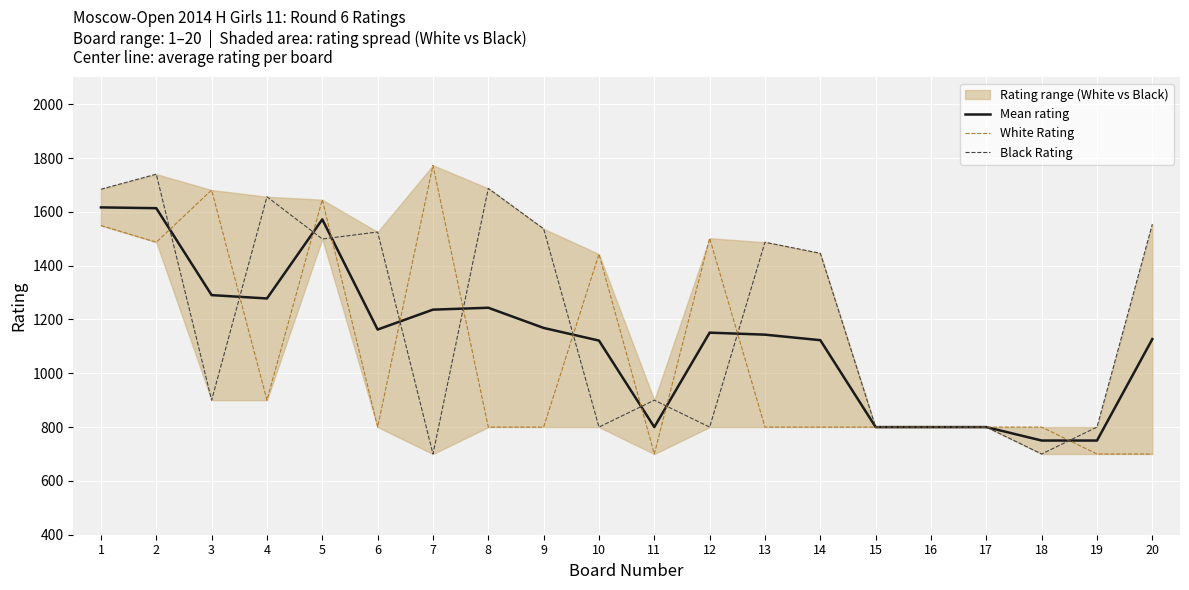

The Mean rating series shows 800.0 at 16. True or false?

True